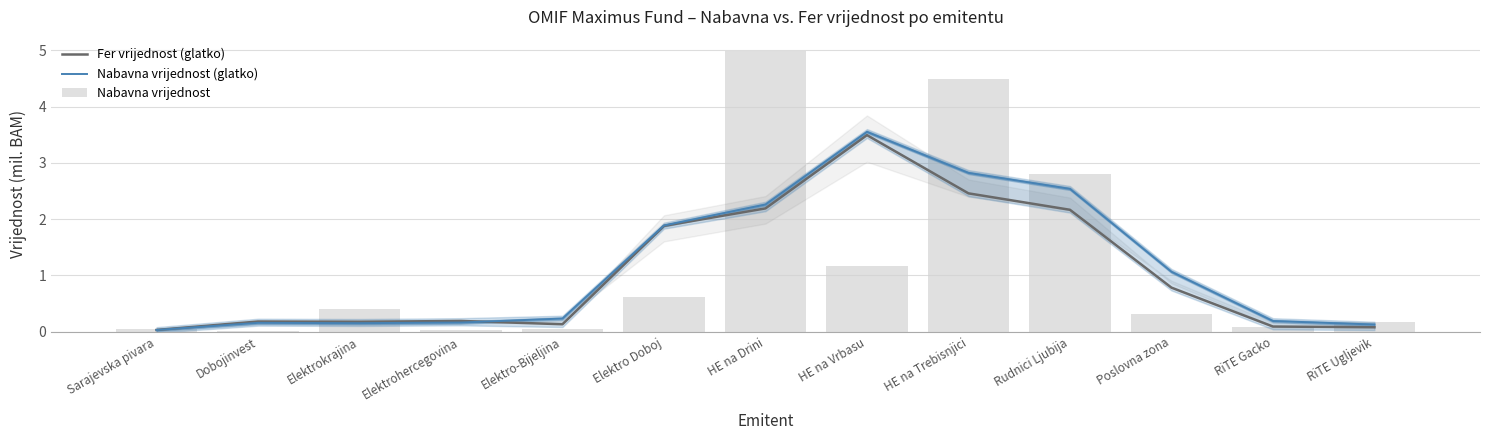

Which series has the largest range (max minus min)?

Nabavna vrijednost